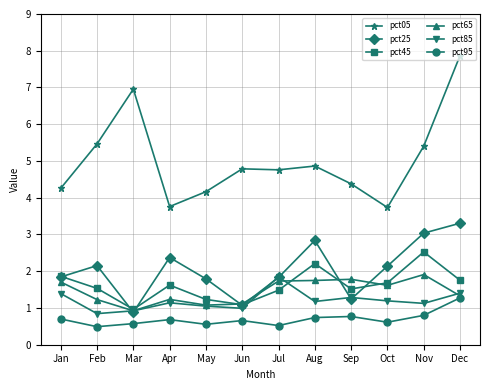

True or false: pct05 and pct25 intersect in this chart.

False